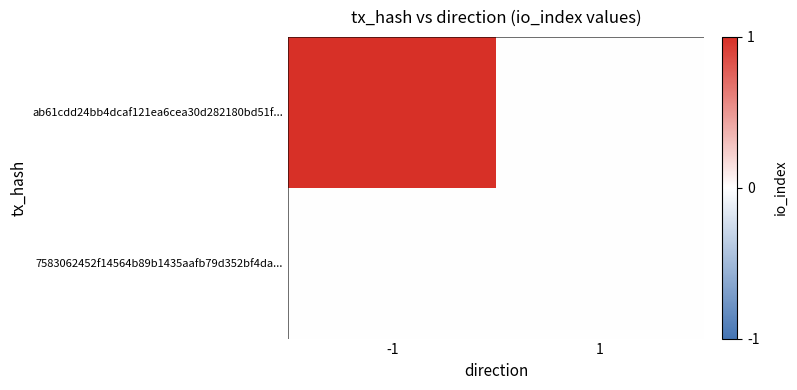

Reading right to left, what are all the values shown in this chart?

ab61cdd24bb4dcaf121ea6cea30d282180bd51f...: 1=0	-1=1
7583062452f14564b89b1435aafb79d352bf4da...: 1=0	-1=0